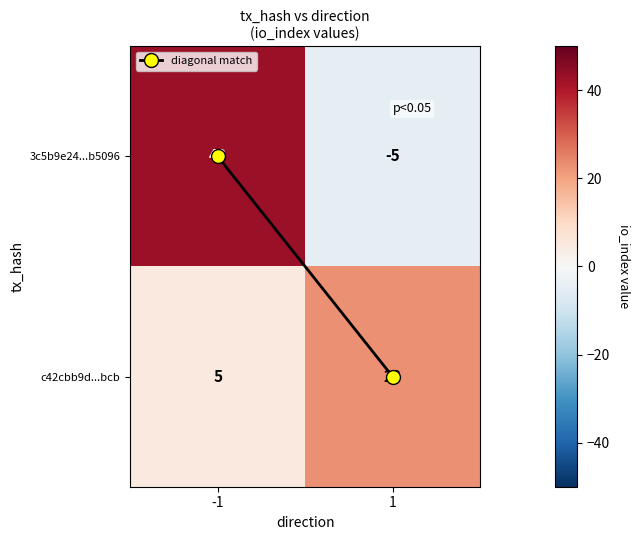

What is the sum of all c42cbb9d...bcb values?

28